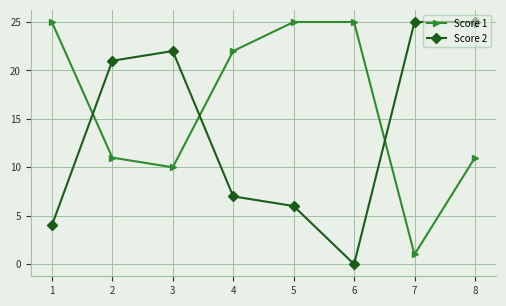

Reading left to right, what are all the values shown in this chart?

Score 1: 25	11	10	22	25	25	1	11
Score 2: 4	21	22	7	6	0	25	25